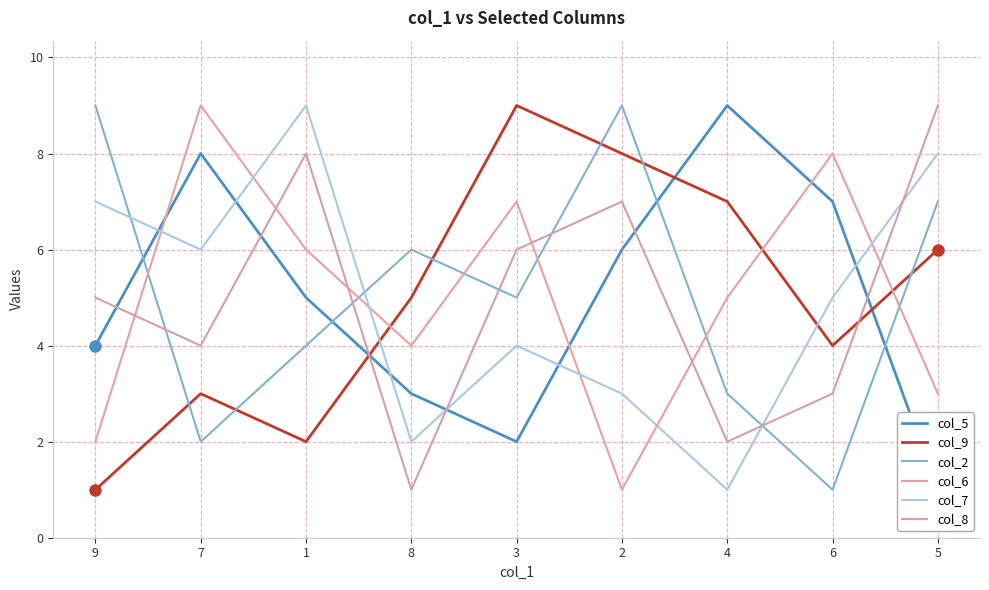

At which category is the sum across all series the highest?

1